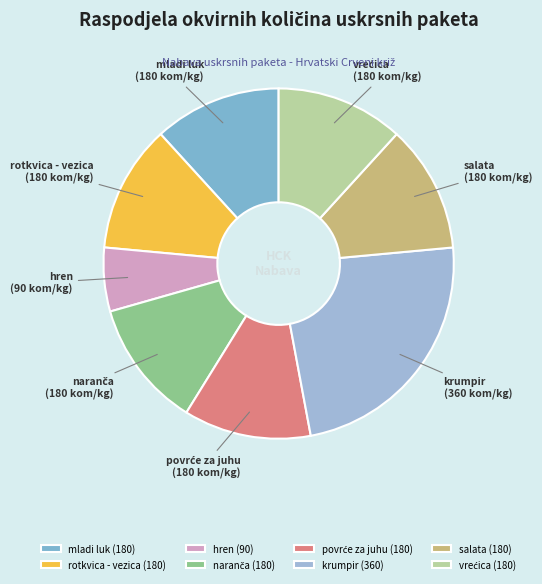

How many slices are in this pie chart?

8